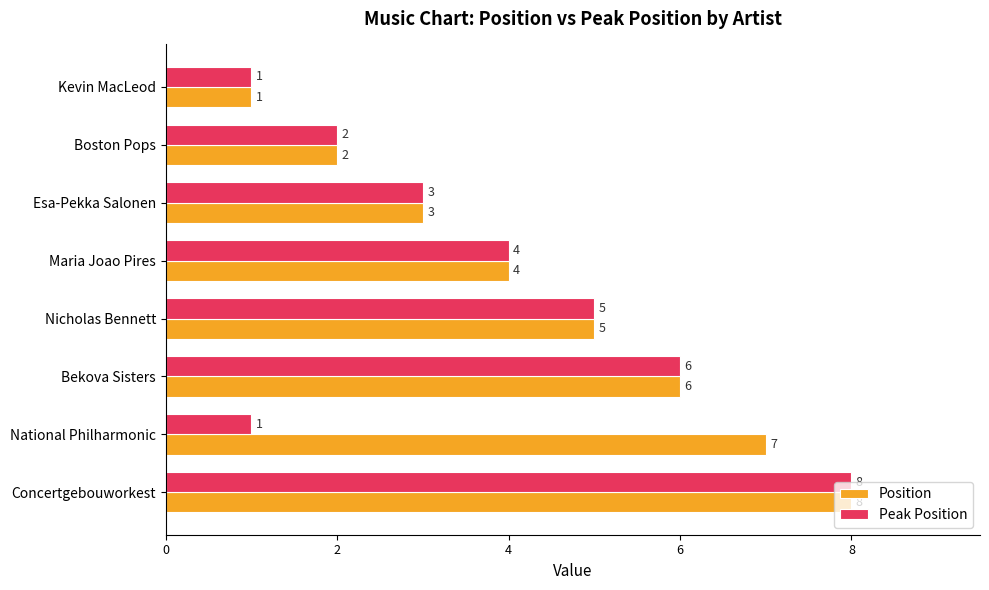

How many data points does each series have?

8